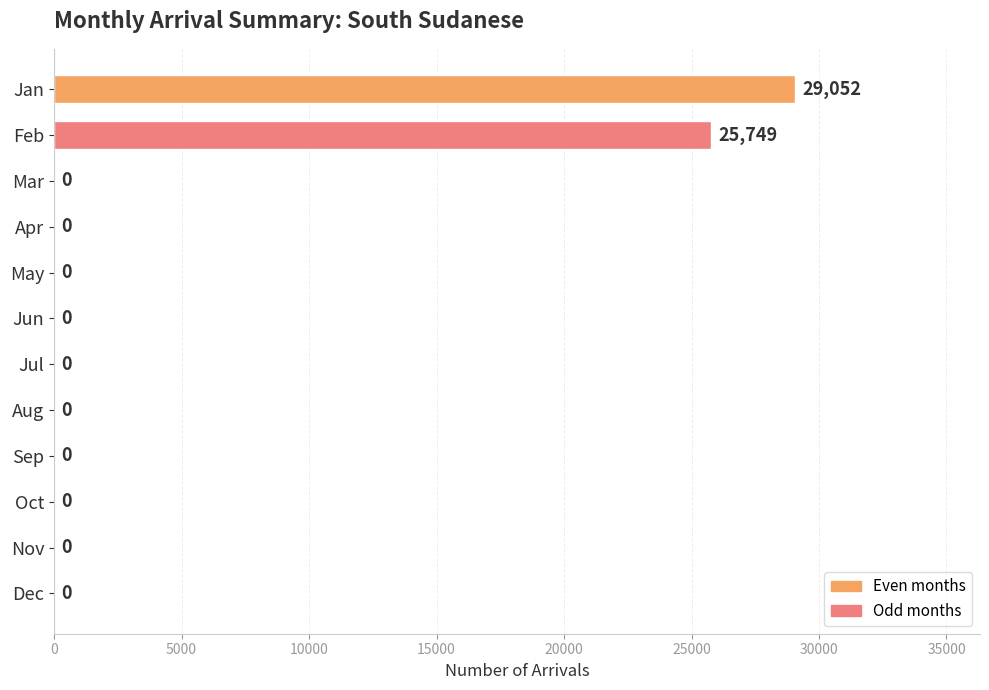

Are the bars horizontal?

Yes